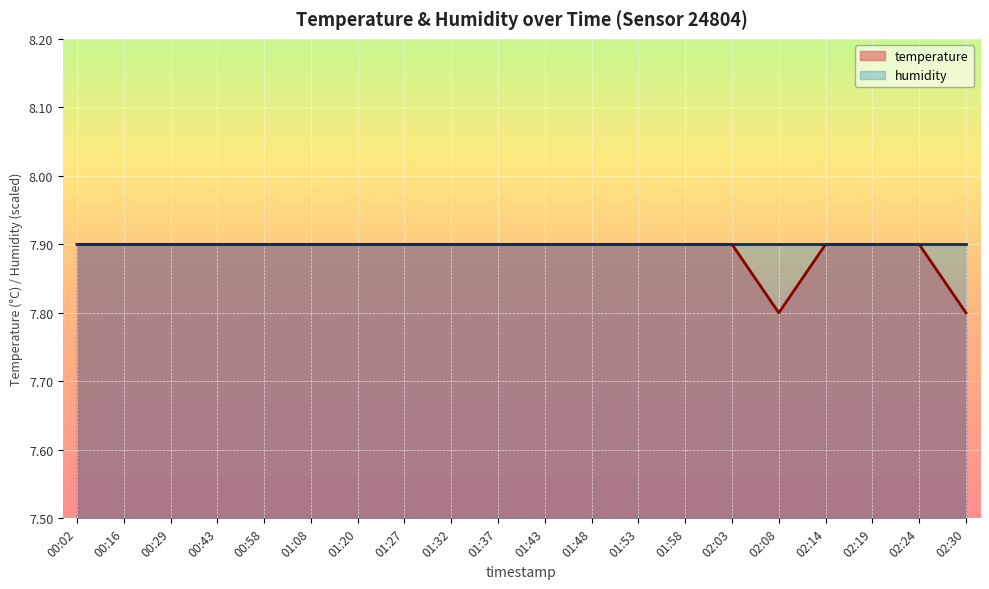

What value does the data have at 02:24?

7.9